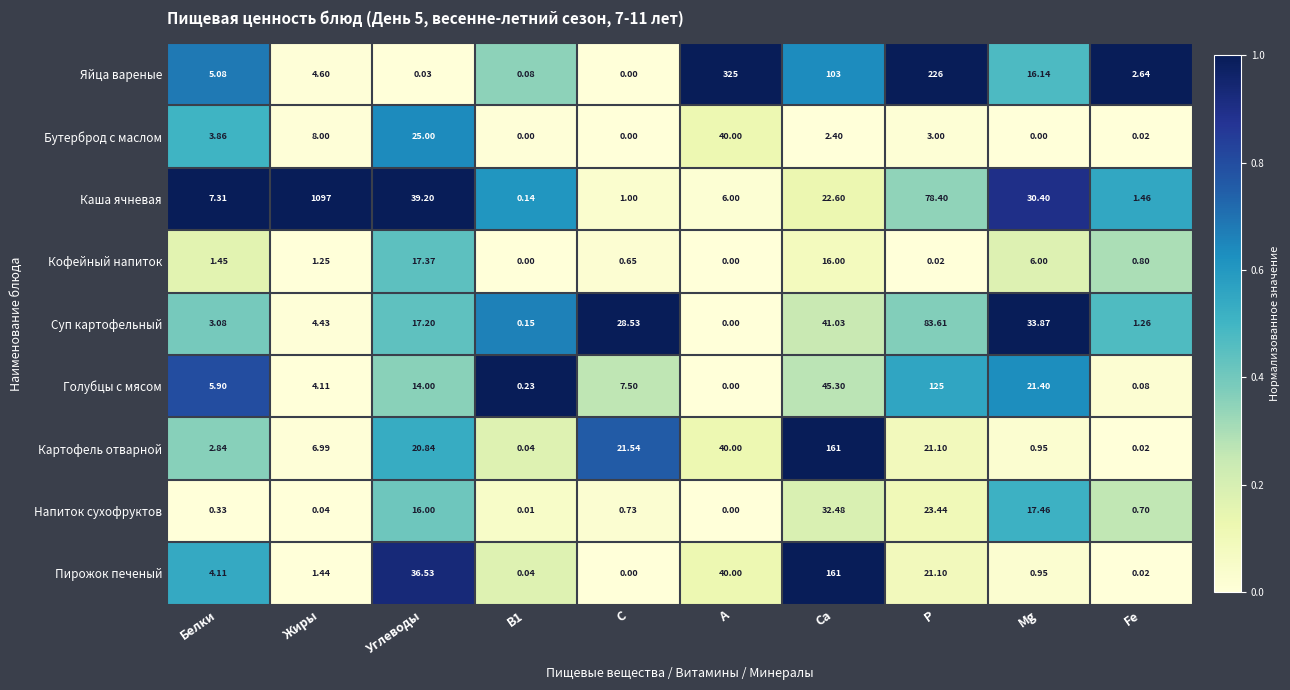

Which series changed the most between Углеводы and В1?

Каша ячневая